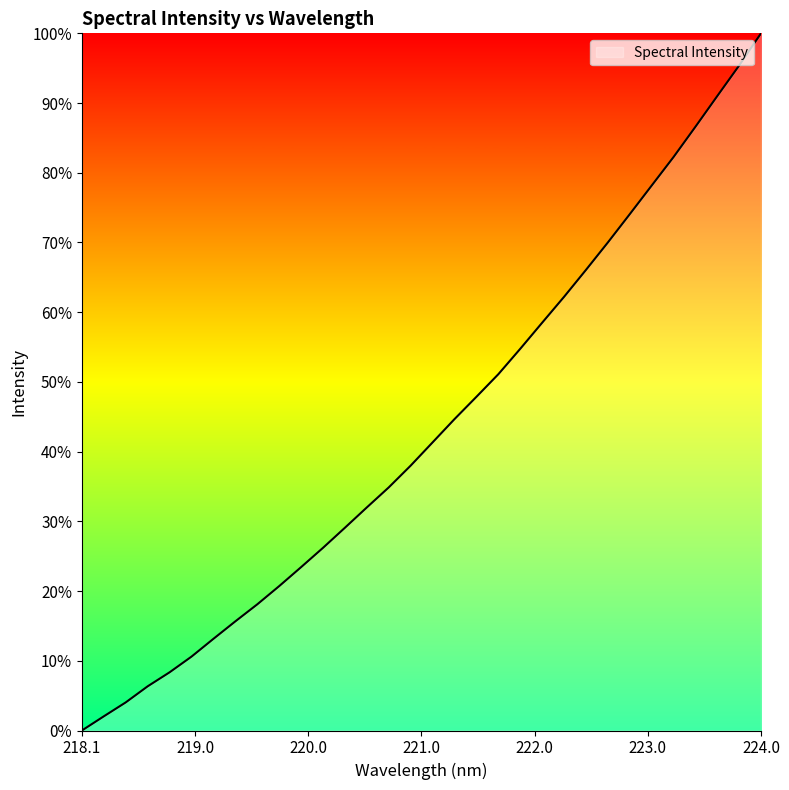

True or false: there are more than 0 points higher than both neighbors.

False